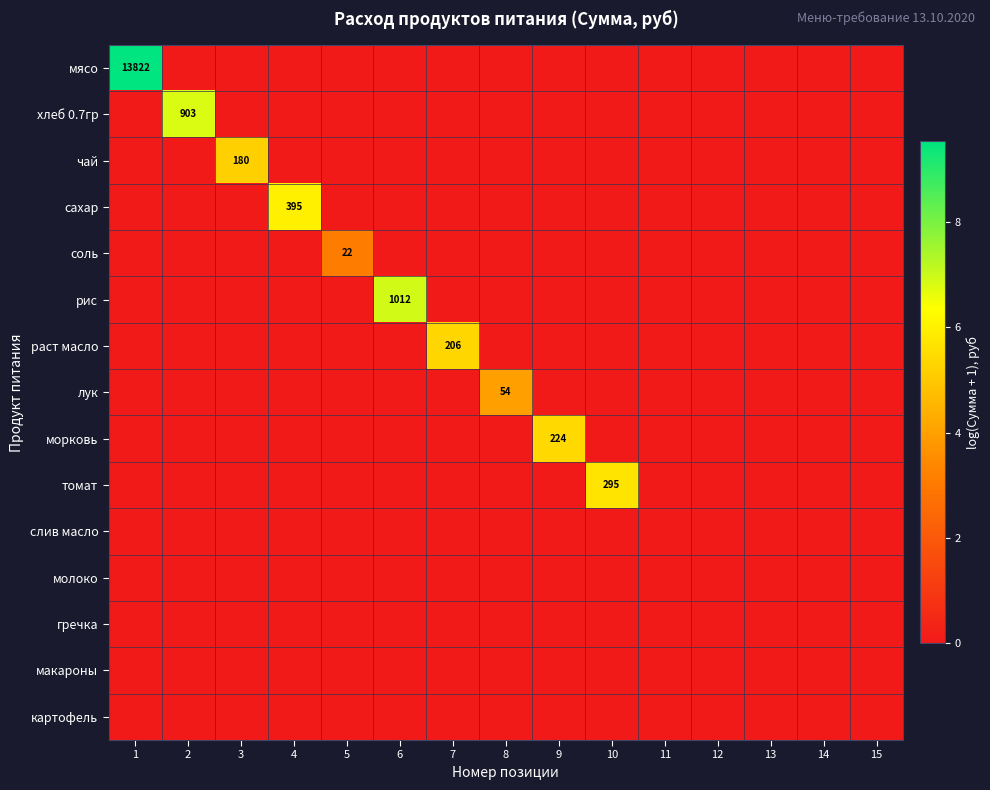

At which category is the sum across all series the highest?

1